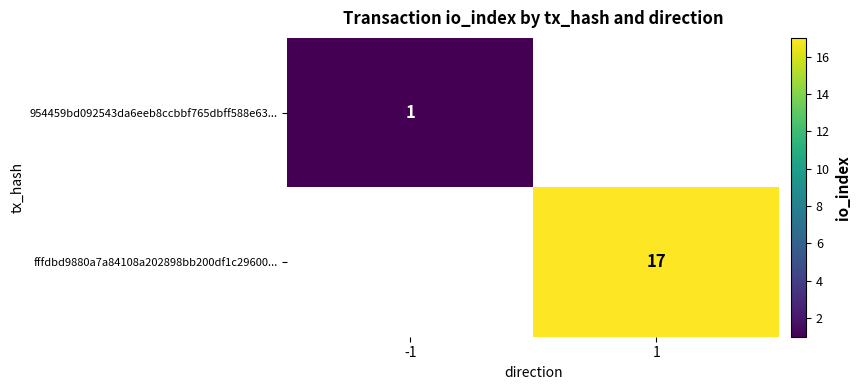

The value of fffdbd9880a7a84108a202898bb200df1c29600... at 1 is 24. True or false?

False